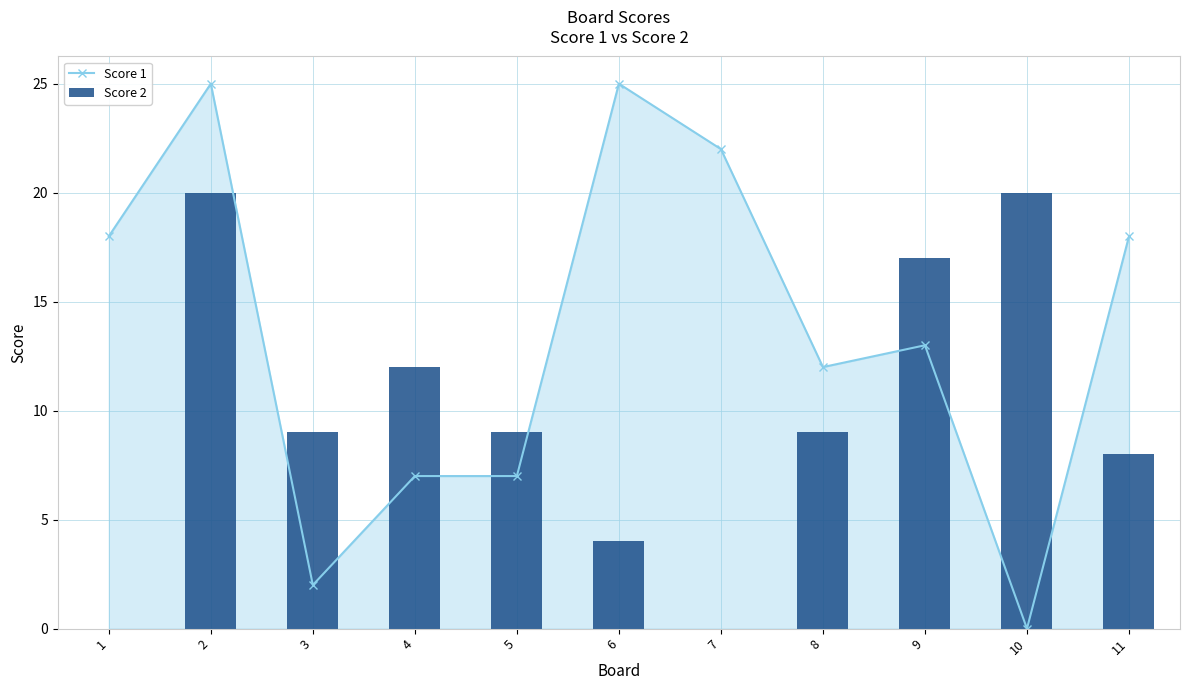

Rank the series by their maximum value, from lowest to highest.

Score 2, Score 1